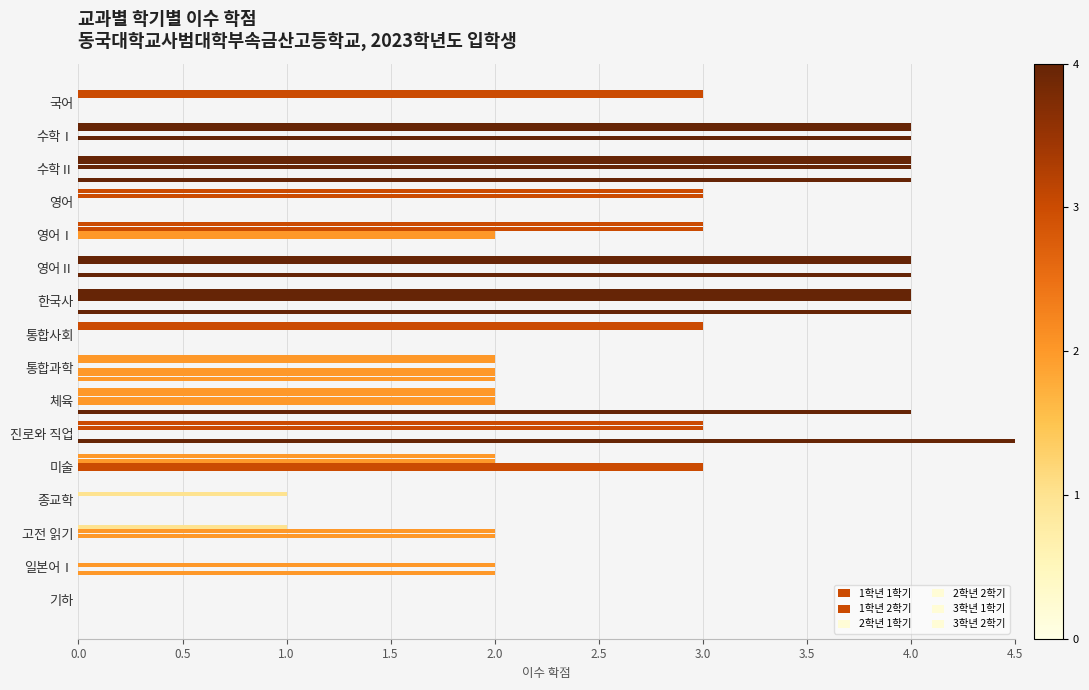

What is the value of the 2학년 1학기 bar at the 5th from the left?

2